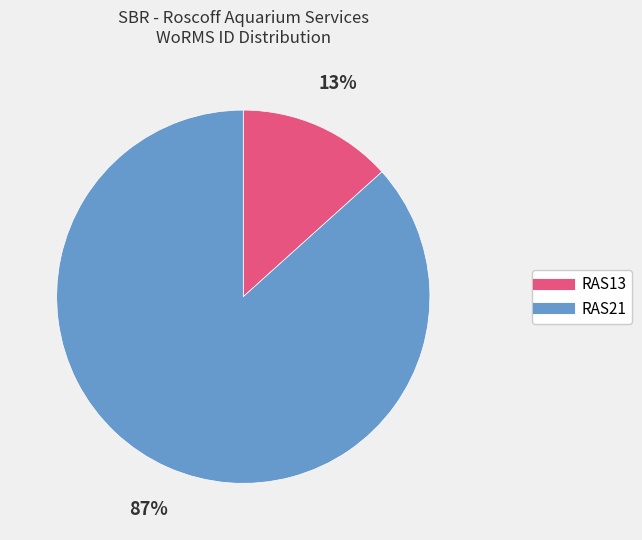

To the nearest percent, what is the combined percentage of RAS13 and RAS21?

100%